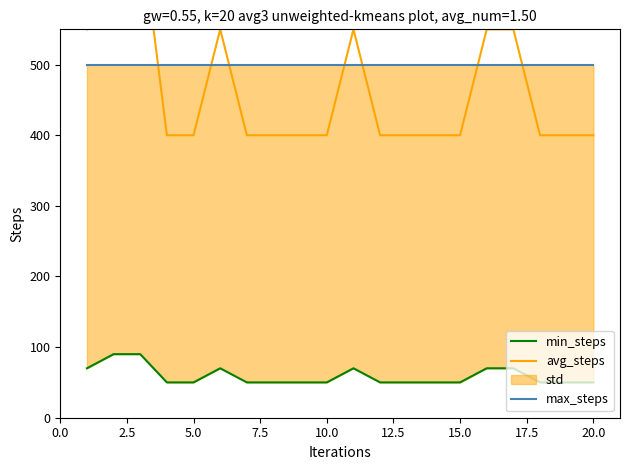

Which series has the largest range (max minus min)?

avg_steps